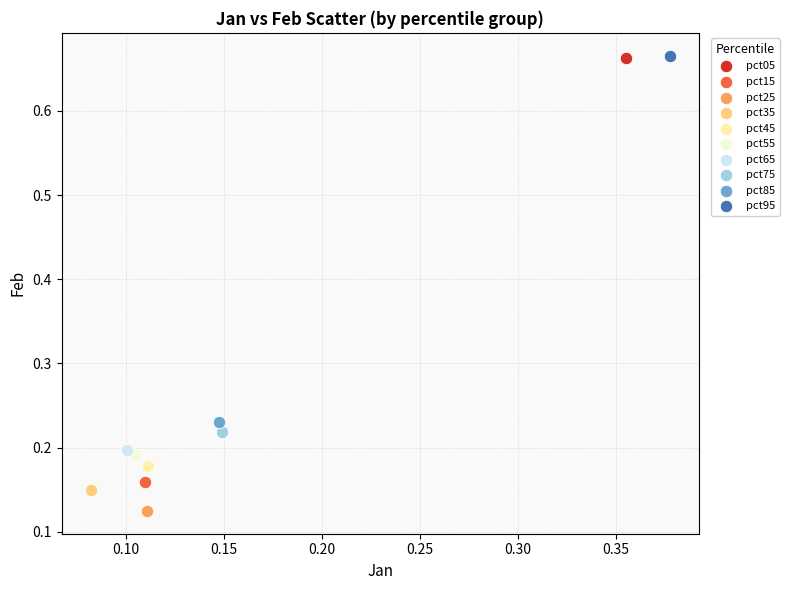

What are all the series names shown in the legend?

pct05, pct15, pct25, pct35, pct45, pct55, pct65, pct75, pct85, pct95